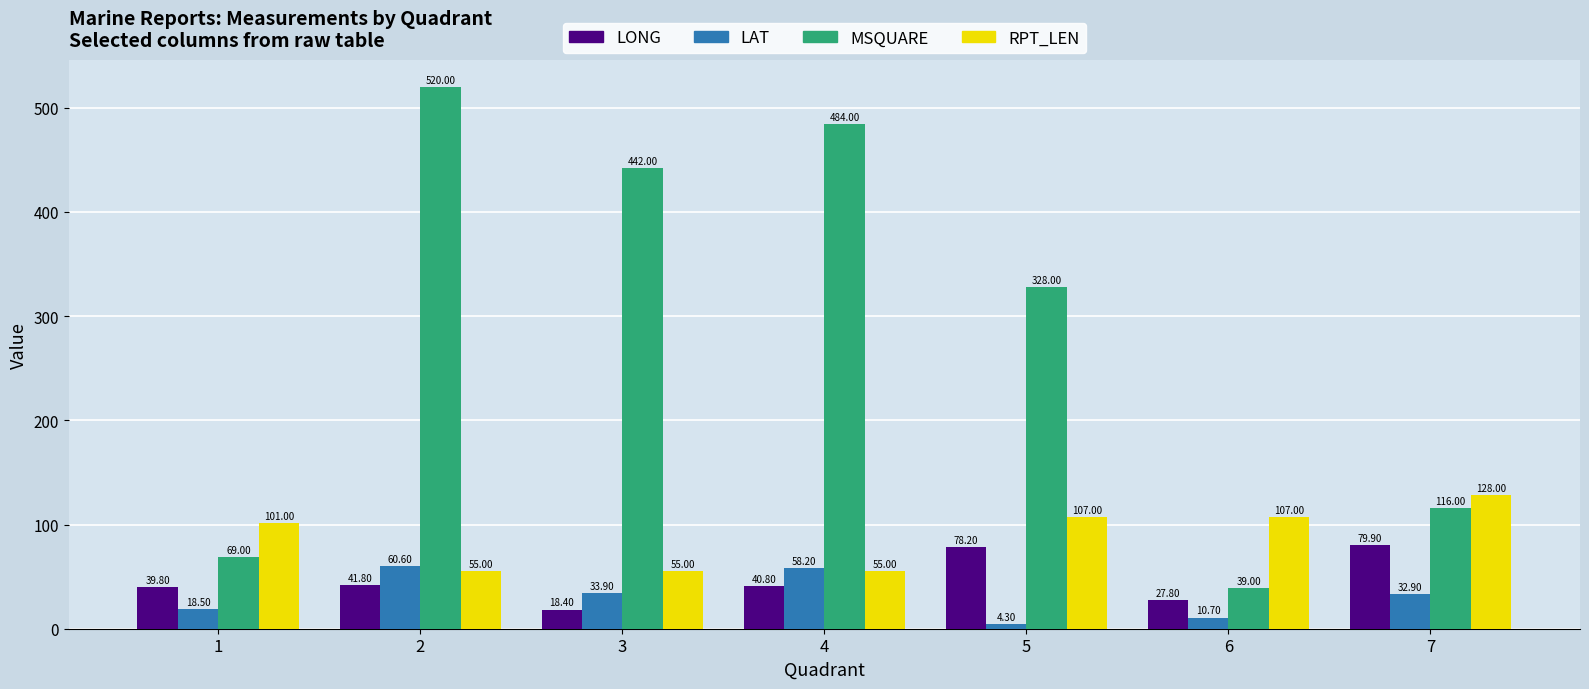

How many data points in LONG are less than 40?

3